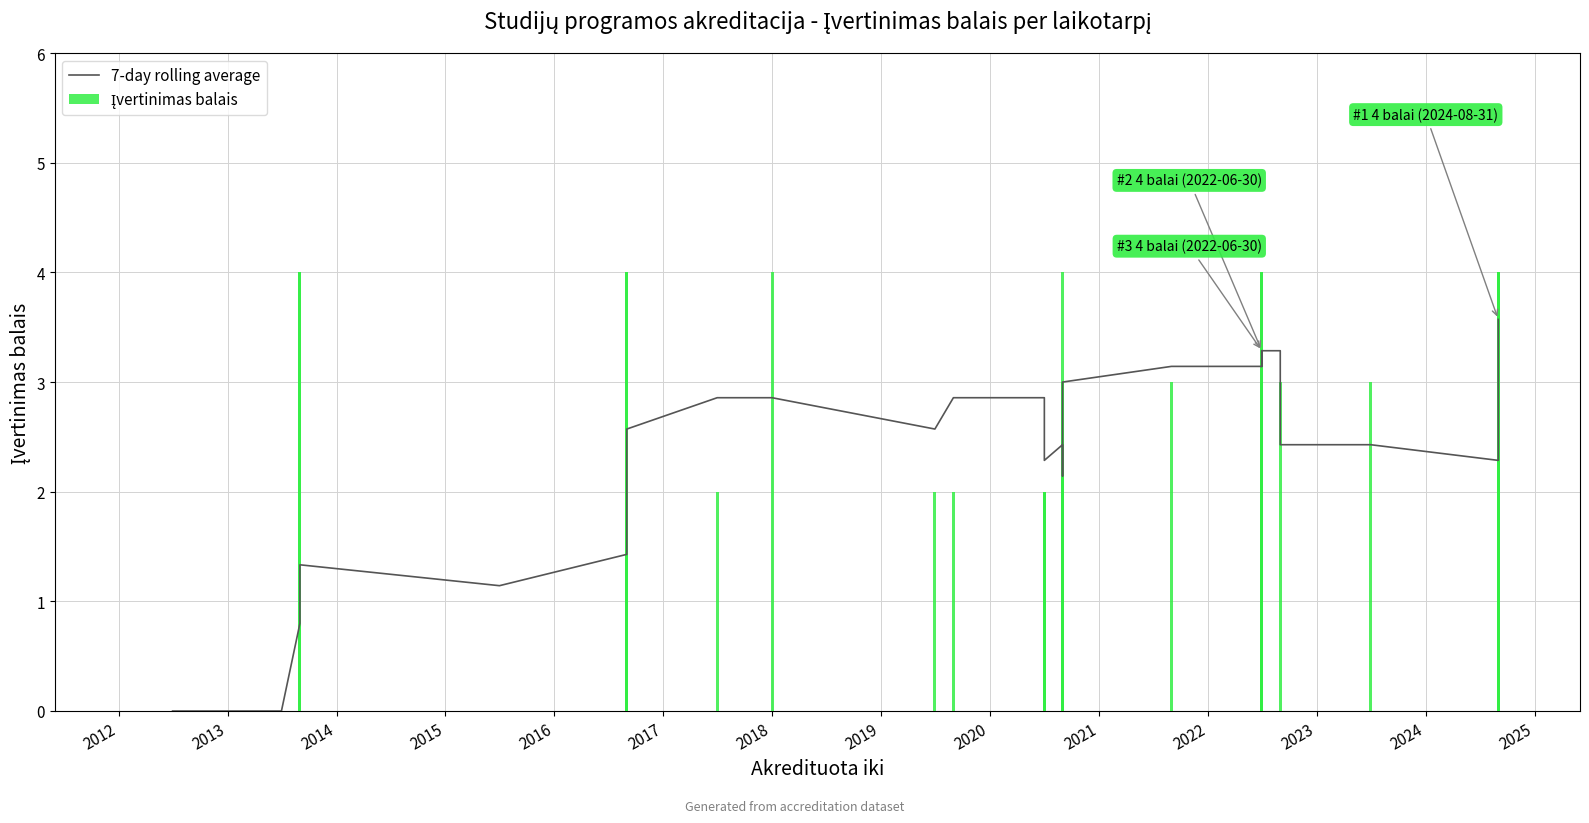

What is the difference between the maximum and second lowest values in the Įvertinimas balais series?

4.0